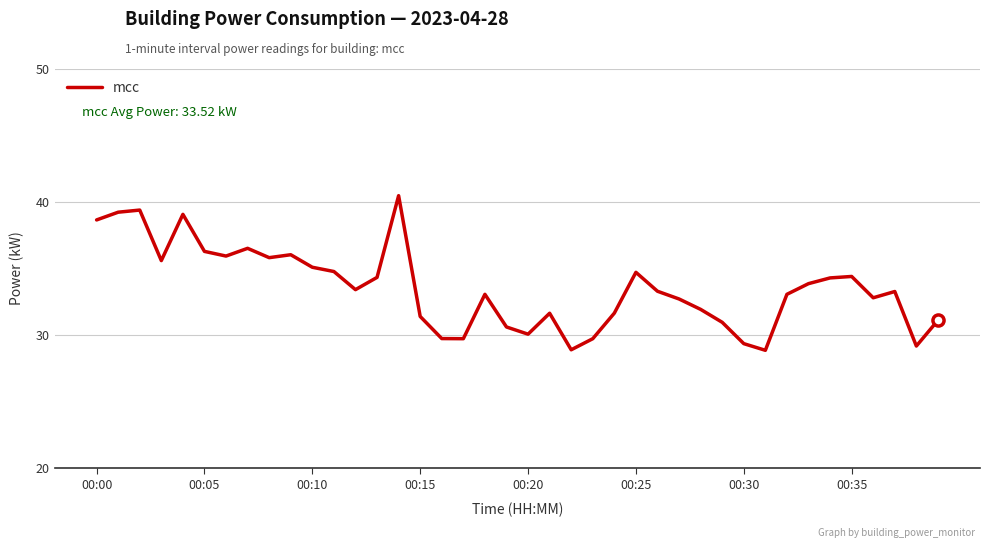

What is the greatest value displayed?

40.5